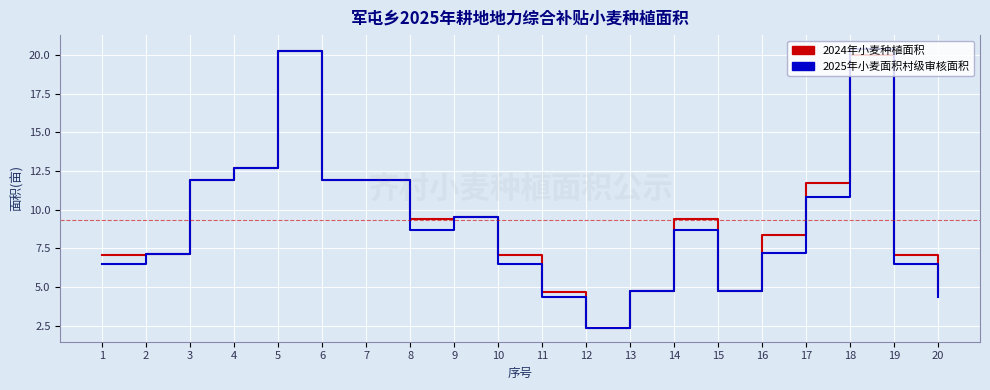

The 2024年小麦种植面积 series shows 21.4 at 7. True or false?

False